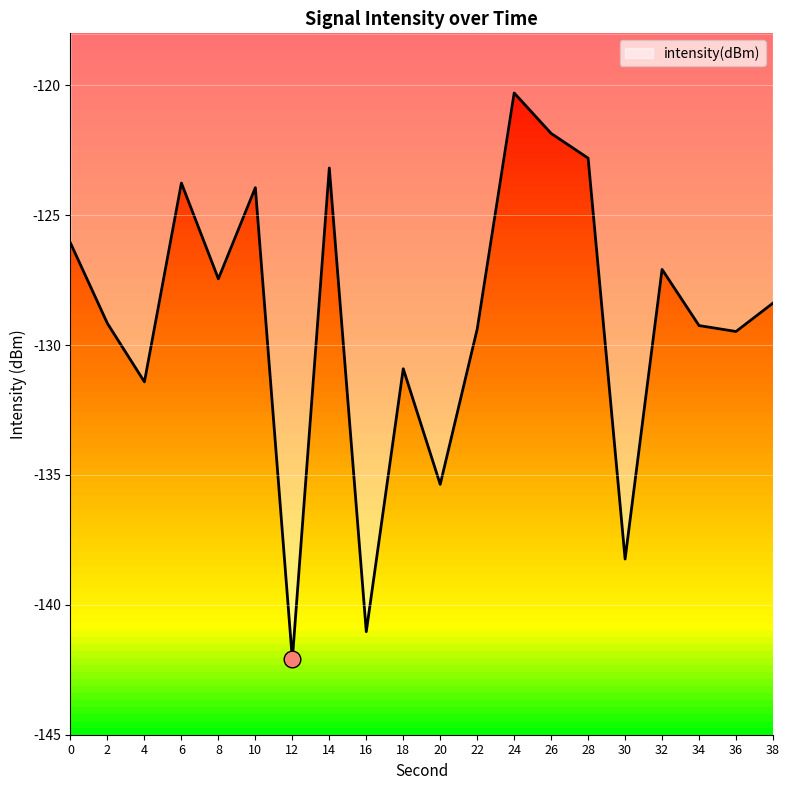

Is it true that the value at 36 is -129.5?

True